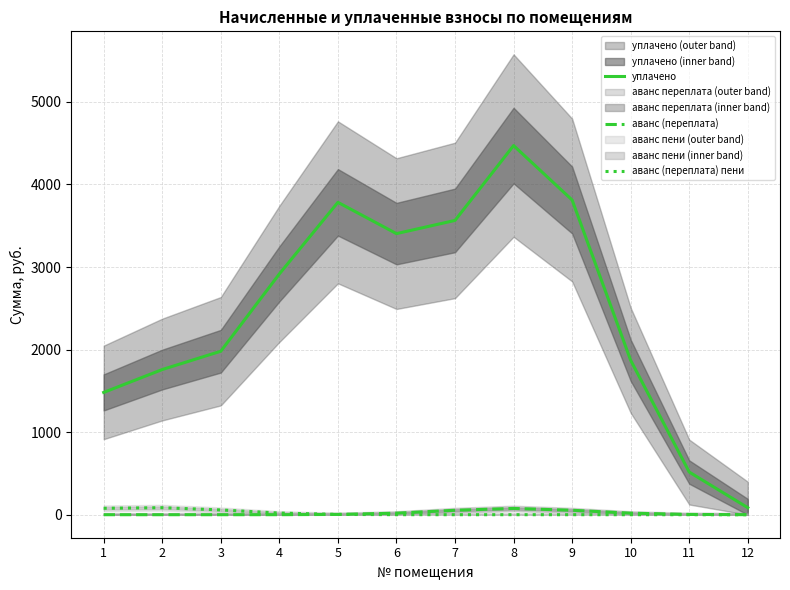

True or false: аванс (переплата) пени and уплачено cross at least once.

False